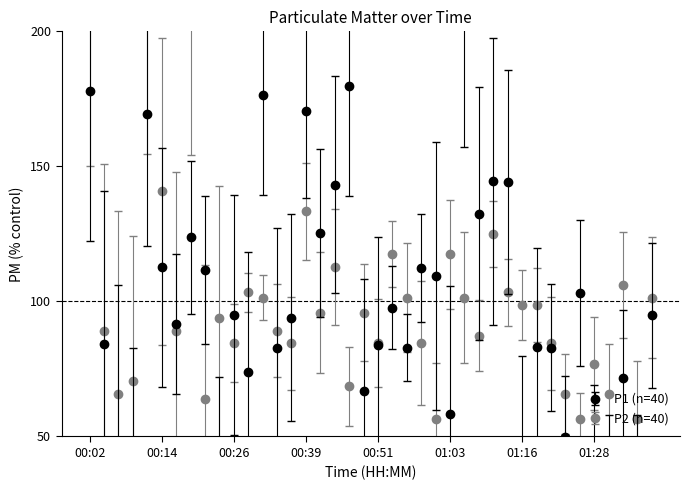

Does the chart have visible grid lines?

No